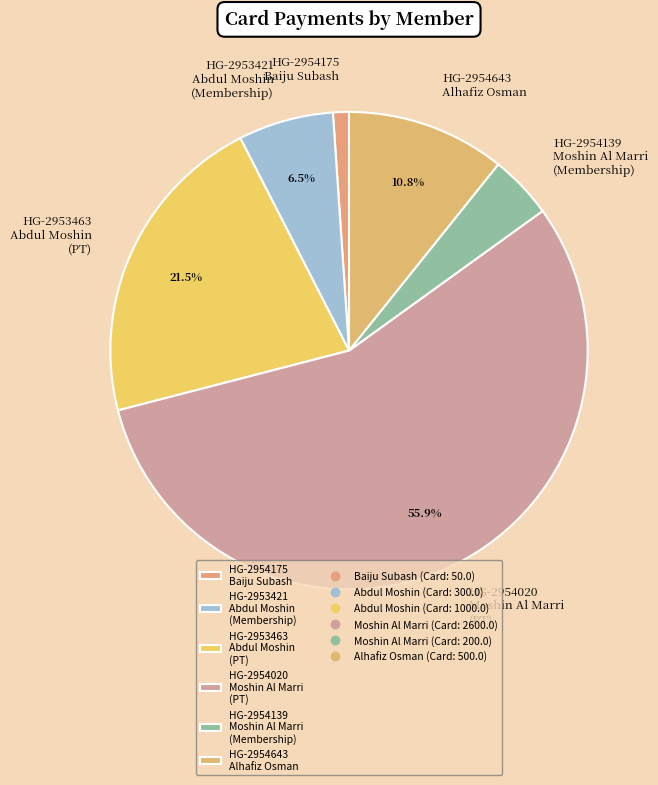

Do HG-2954175 Baiju Subash and HG-2953463 Abdul Moshin (PT) together represent more than half of the pie?

No